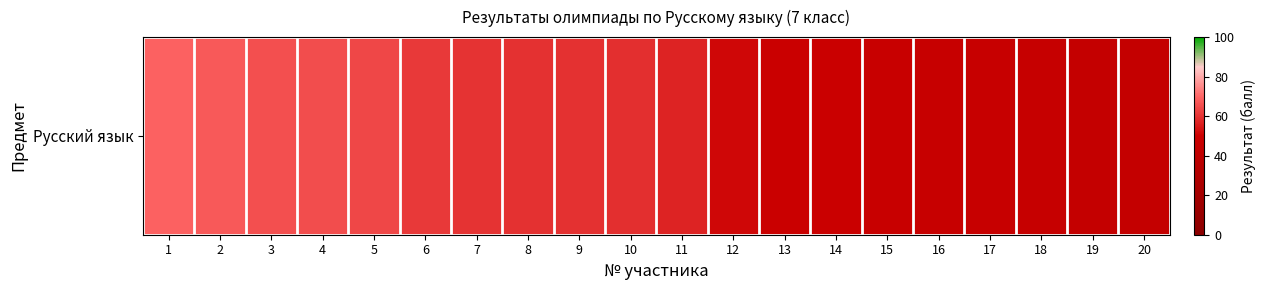

What is the minimum value shown in the chart?

44.0